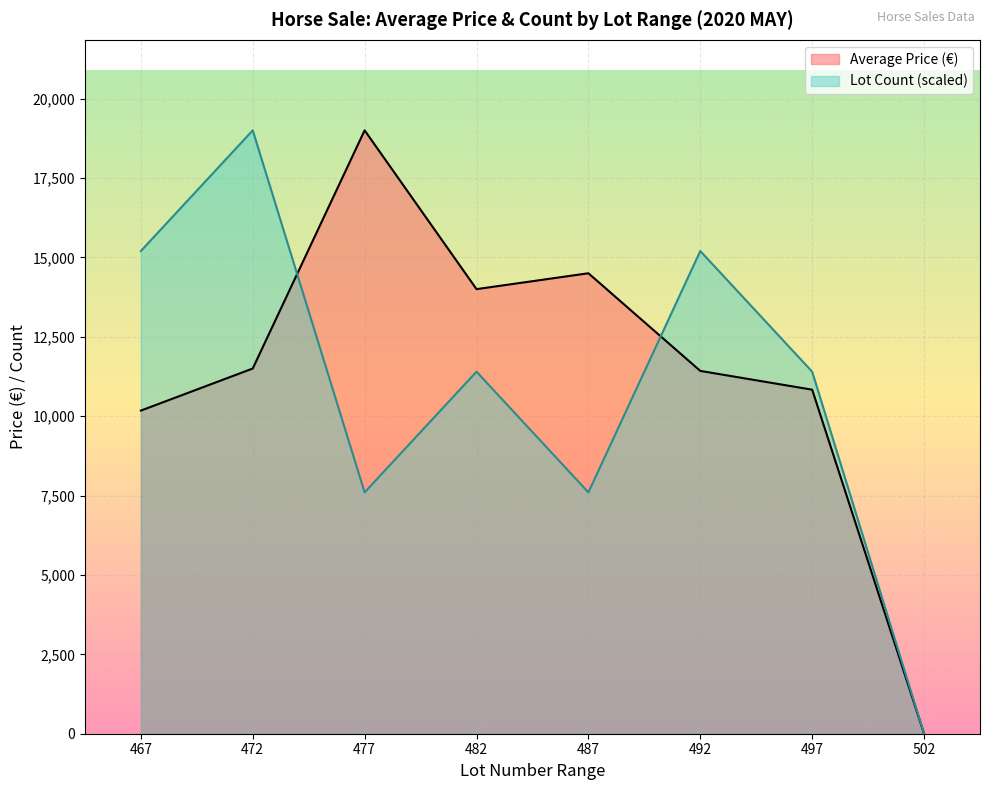

At which label is Average Price (€) closest to 9500?

467